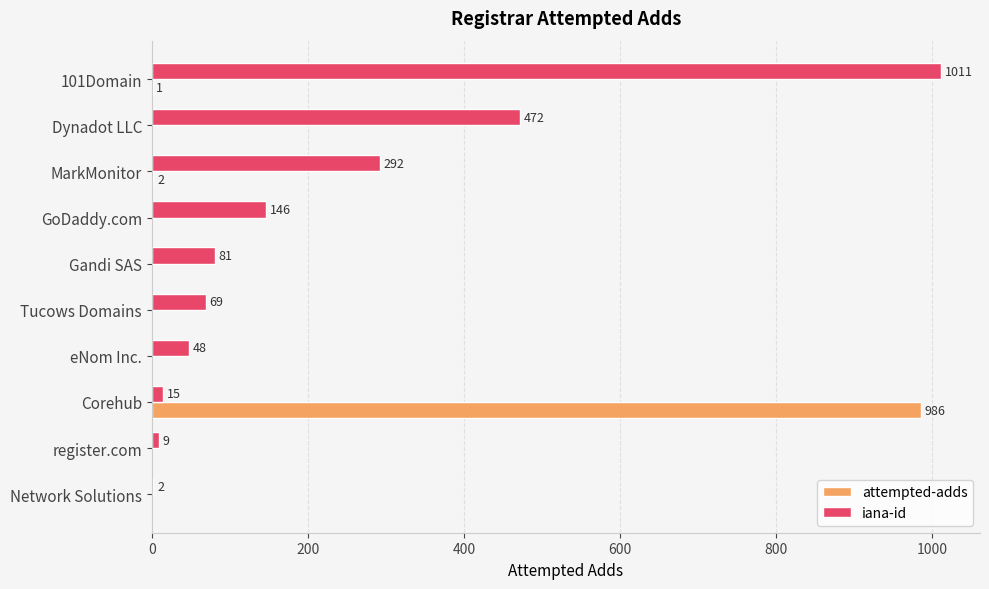

Is the value of iana-id at GoDaddy.com greater than the value of attempted-adds at Dynadot LLC?

Yes